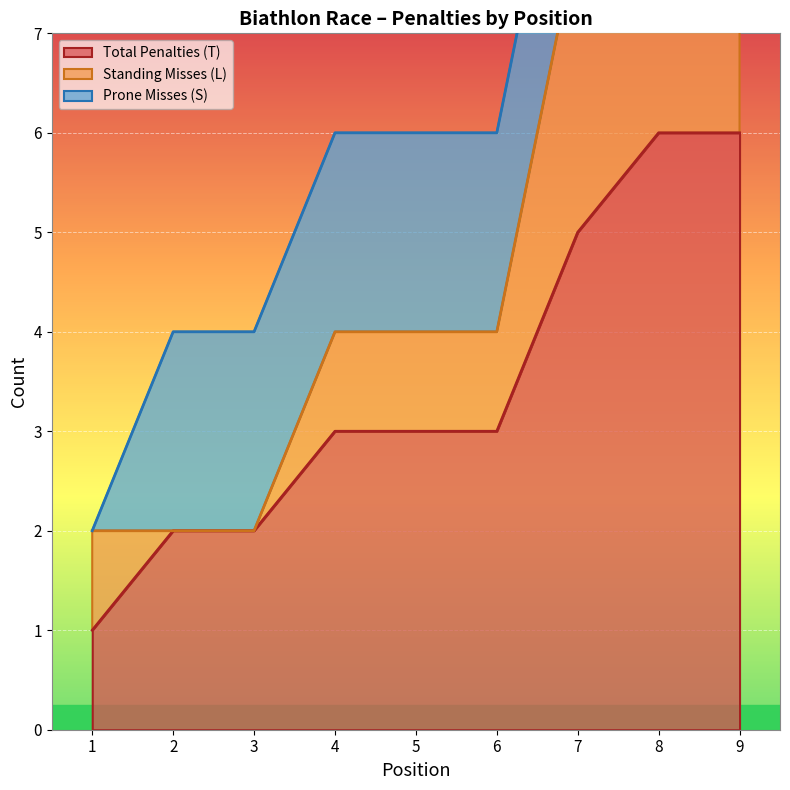

True or false: Total Penalties (T) has a value of 6 at 9.

True